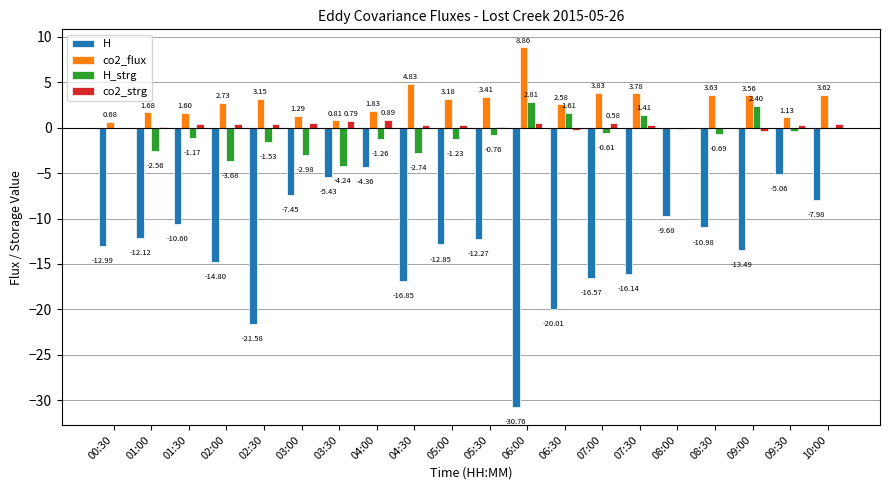

What are all the series names shown in the legend?

H, co2_flux, H_strg, co2_strg